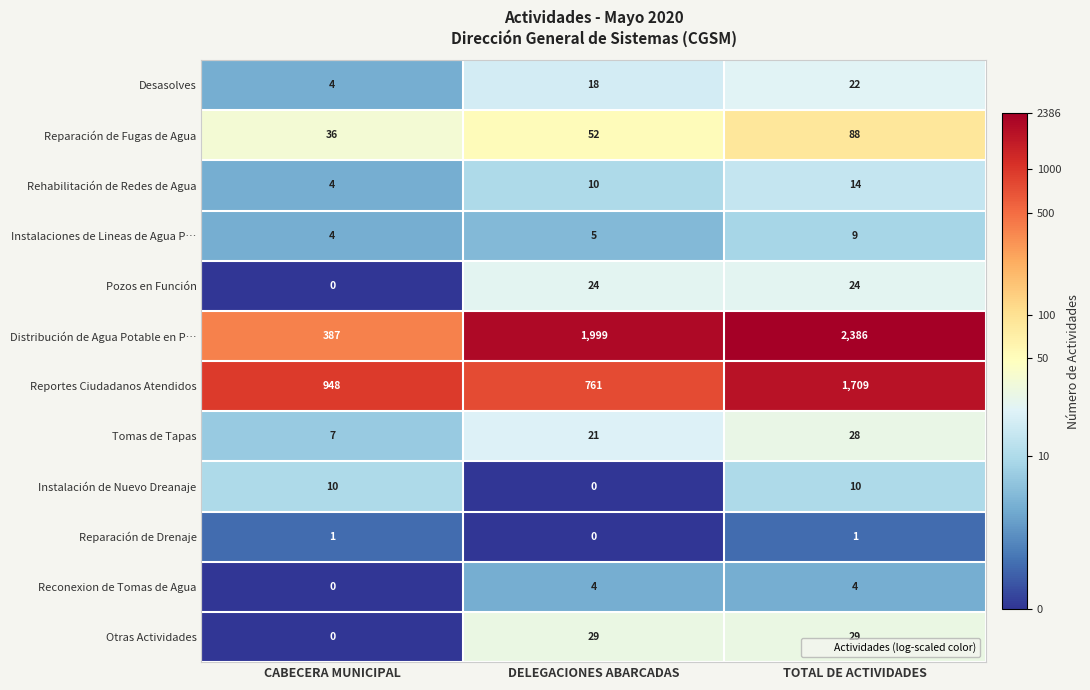

Between DELEGACIONES ABARCADAS and TOTAL DE ACTIVIDADES, which series saw the biggest shift?

Reportes Ciudadanos Atendidos